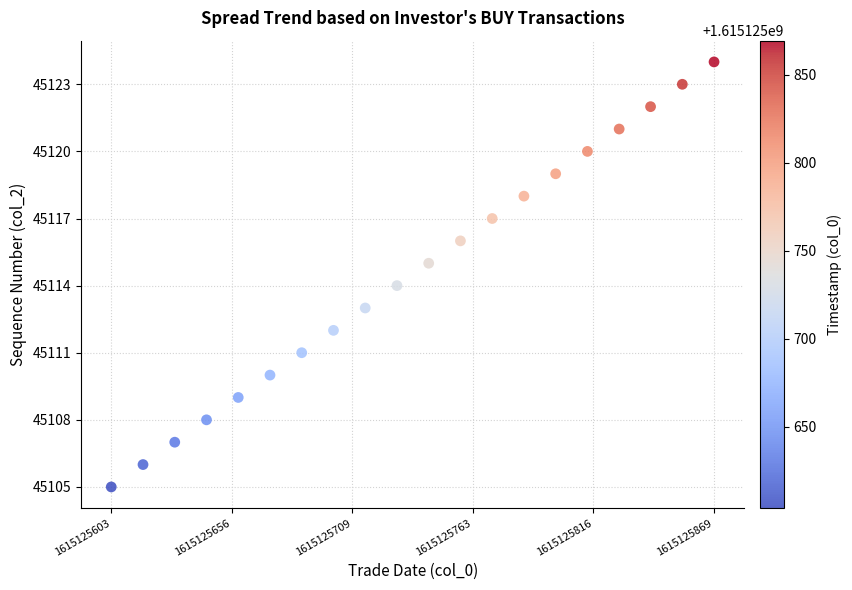

What is the range of Y values (max minus min)?

19